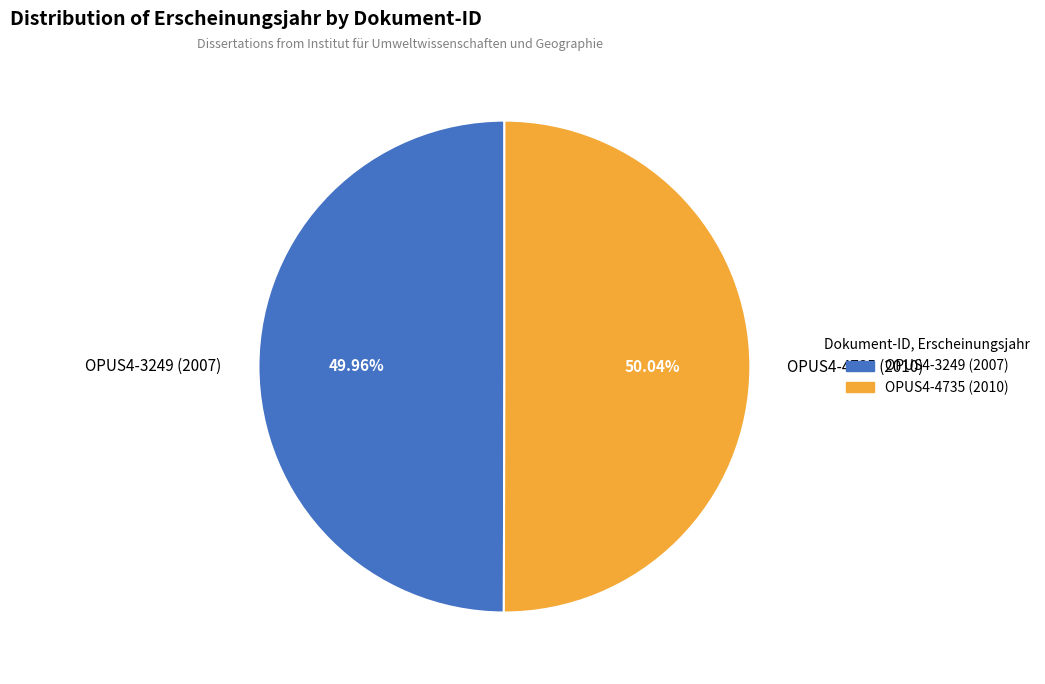

To the nearest percent, what percentage of the pie is OPUS4-3249 (2007)?

50%